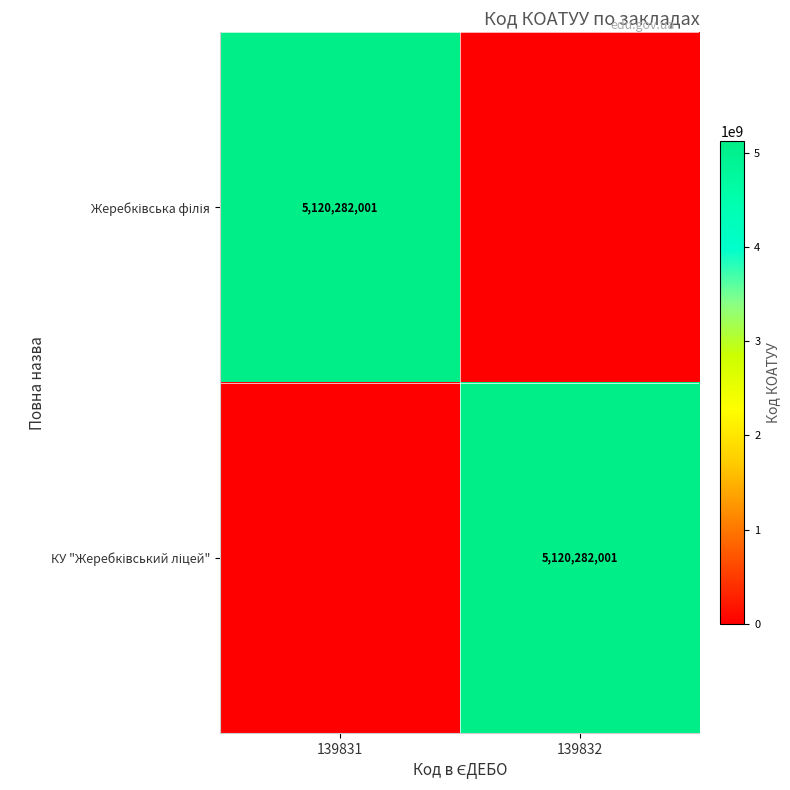

What is the average value of the Жеребківська філія series?

2560141000